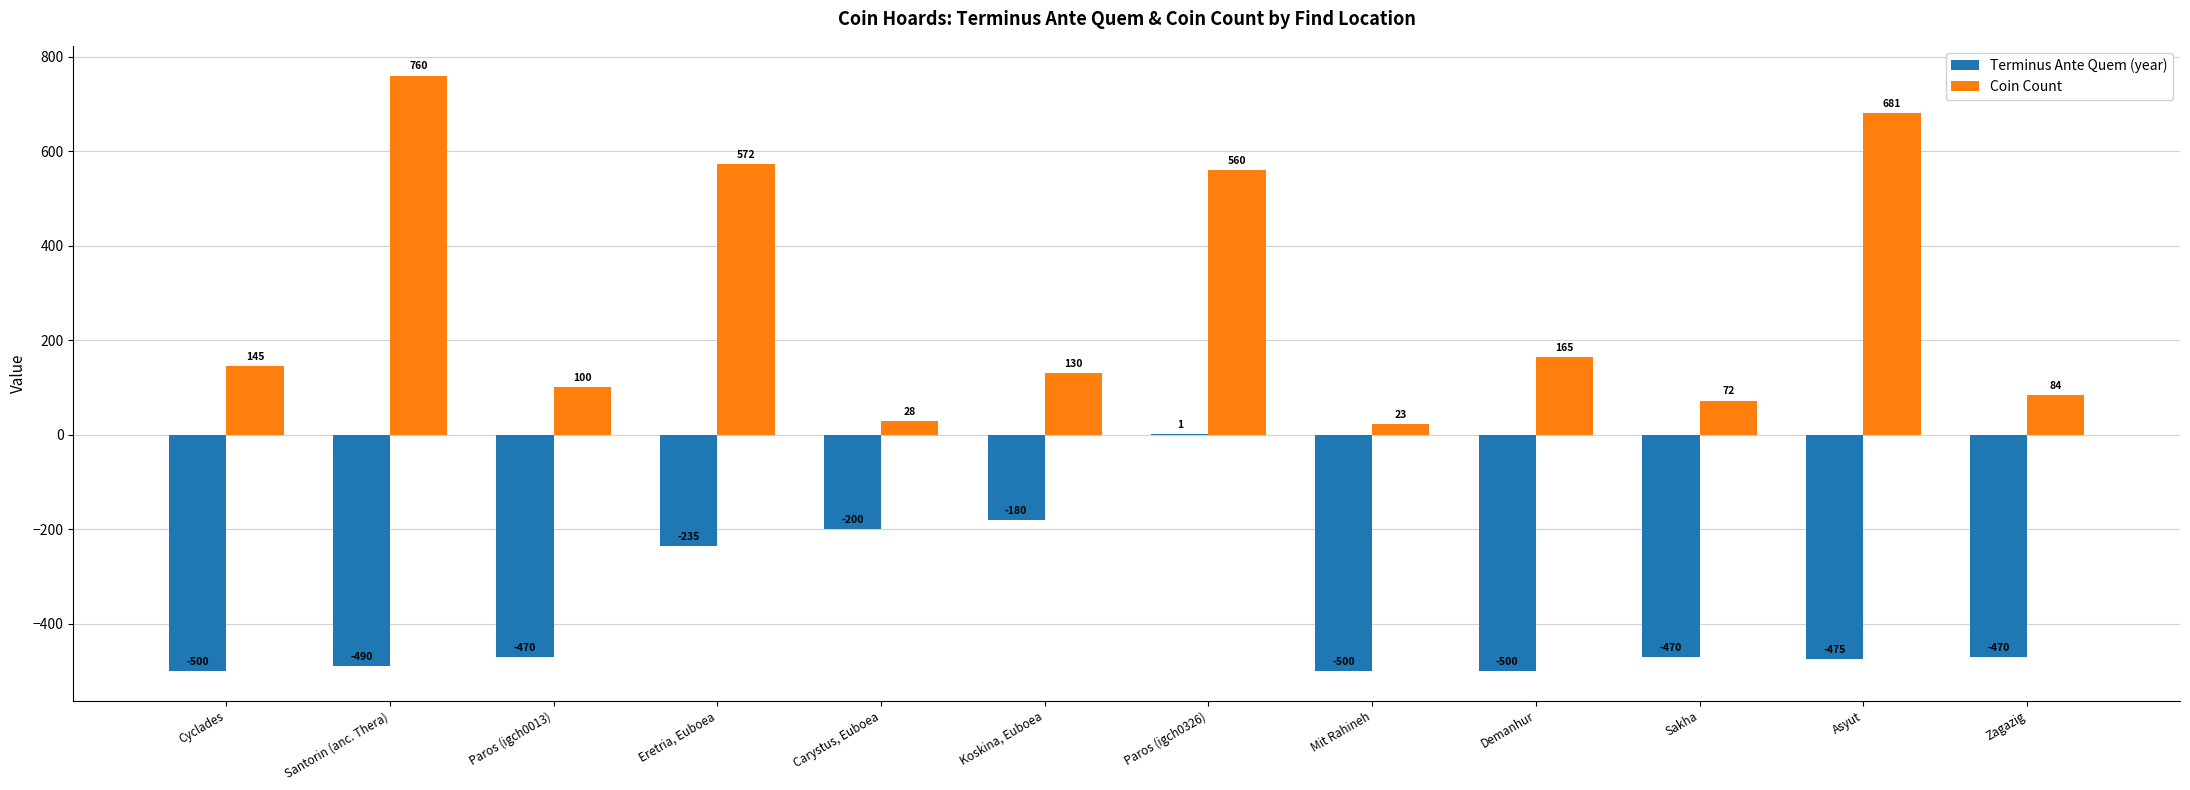

Where does the Terminus Ante Quem (year) series first go above -470?

Eretria, Euboea